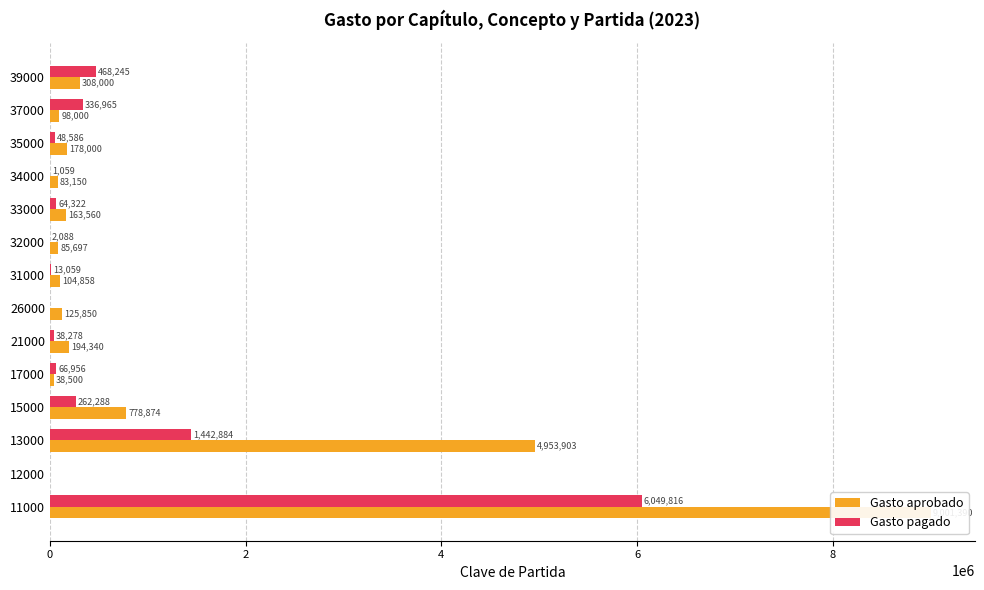

List the series in order of their overall mean, highest first.

Gasto aprobado, Gasto pagado